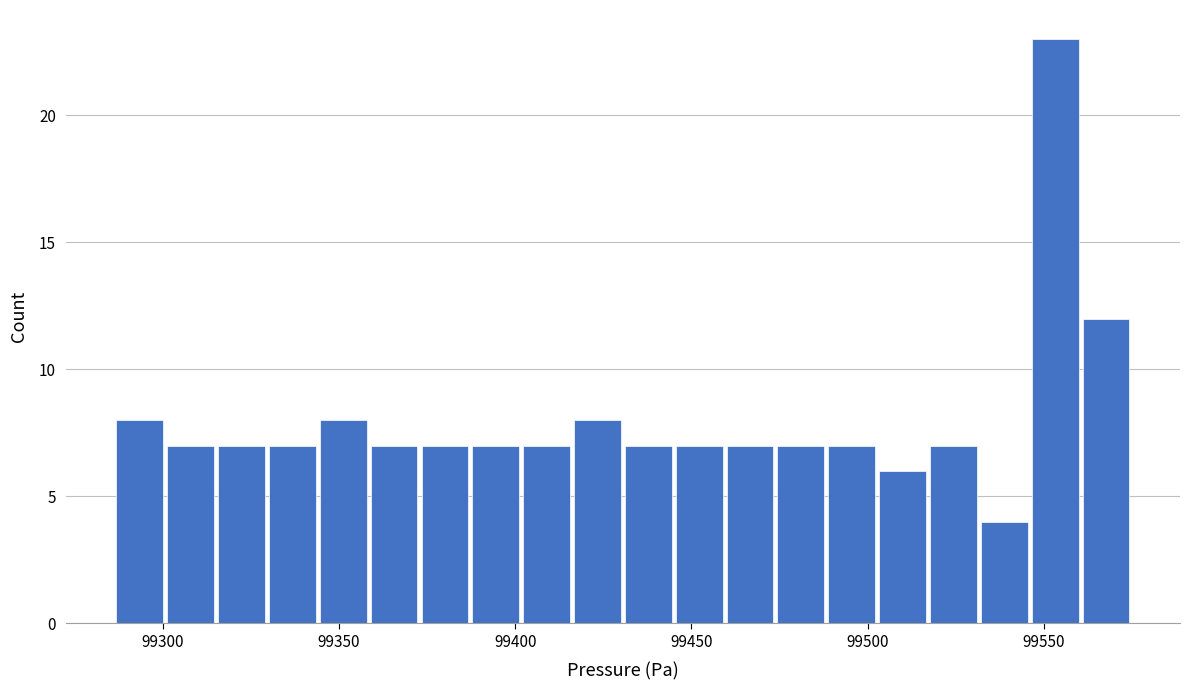

Around what value on the x-axis is the tallest bar? Give the approximate position of its centre, as read against the axis.

99555